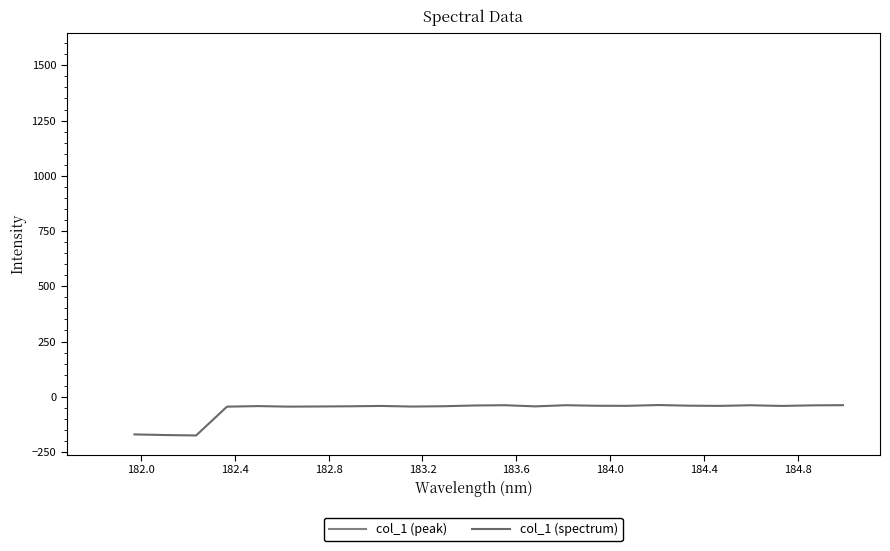

What is the sum of the values at 184.0 and 183.6?

-88.9